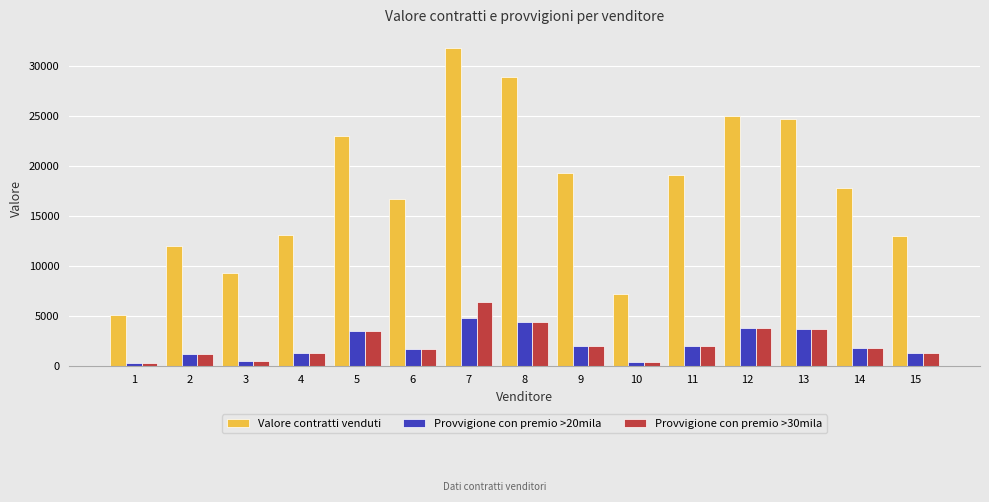

How many series are shown in this chart?

3